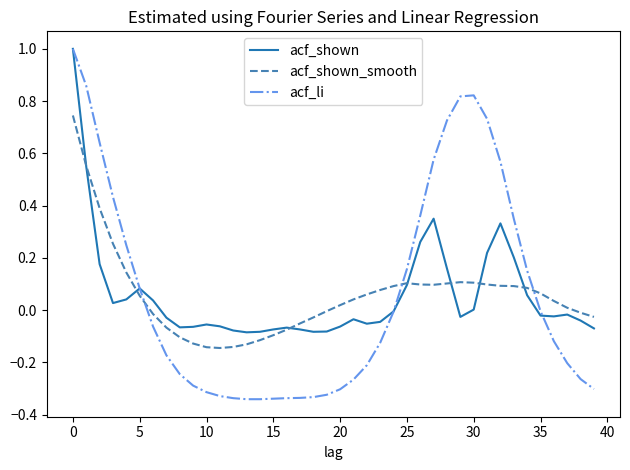

What are all the series names shown in the legend?

acf_shown, acf_shown_smooth, acf_li